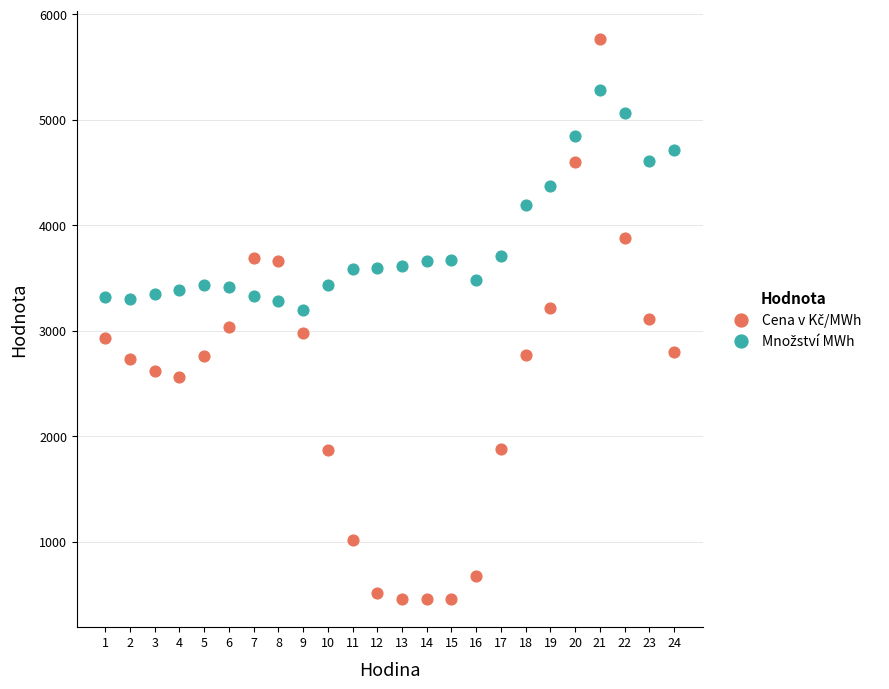

What is the X range (max minus min) for the scatter plot?

23.0